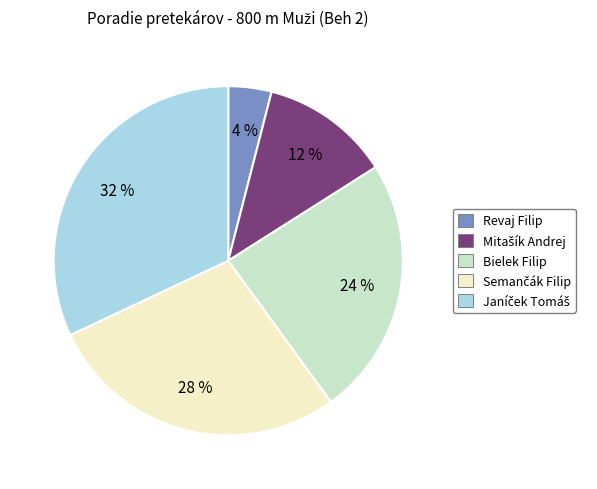

The Bielek Filip slice represents 15% of the pie. True or false?

False